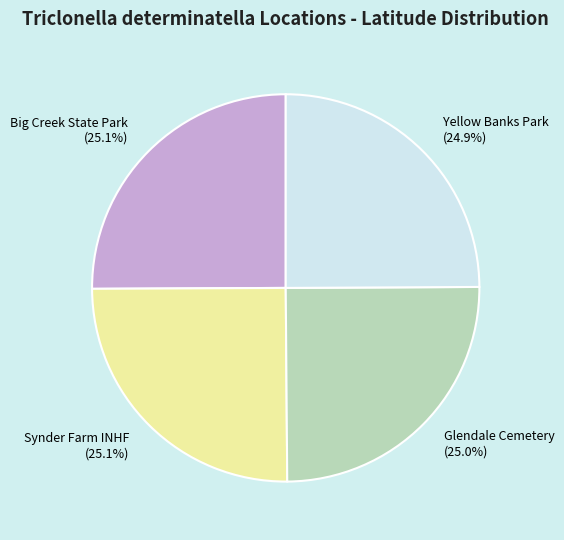

What is the total percentage of Big Creek State Park and Glendale Cemetery?

50.0%